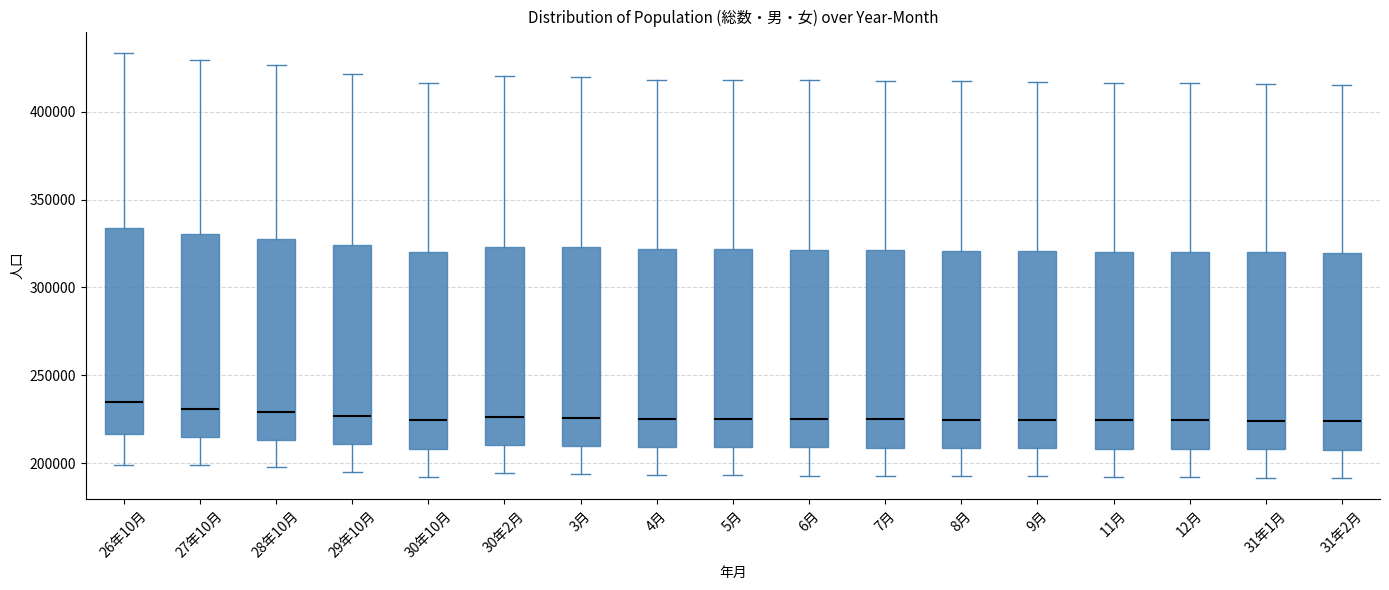

Where does the lower whisker of the box for 7月 end on the y-axis? The values are not printed on the chart, so give them approximately, as read against the axis.

195000